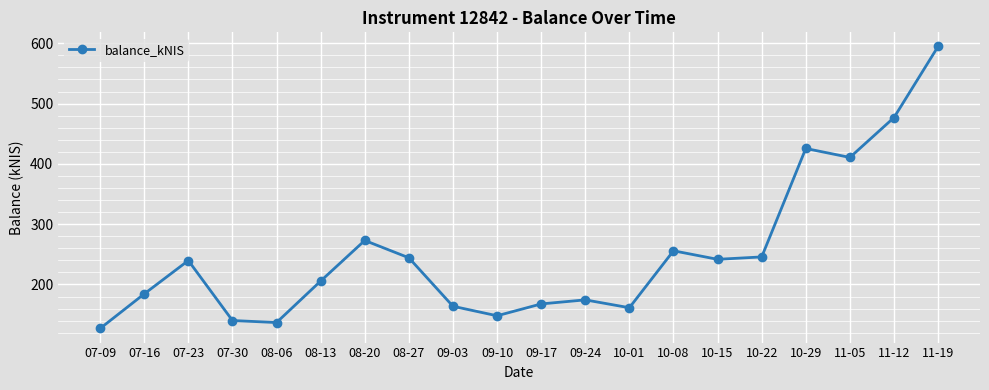

Where is the data nearest to the value 360?

11-05